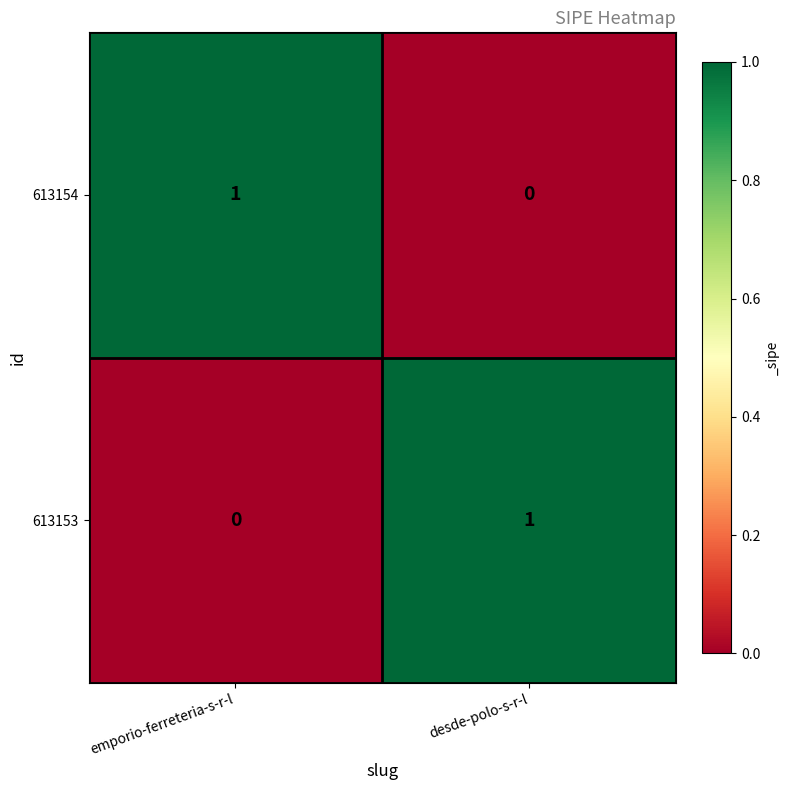

List the labels in order of 613154 value, largest first.

emporio-ferreteria-s-r-l, desde-polo-s-r-l